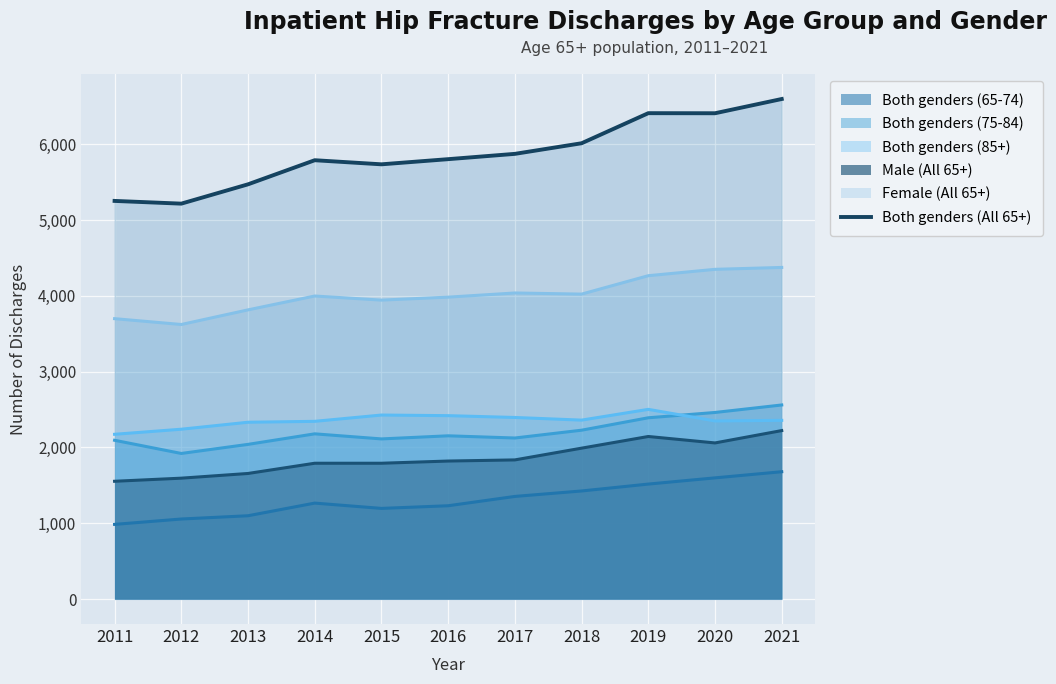

Which series has the largest total across all categories?

Both genders (All 65+)